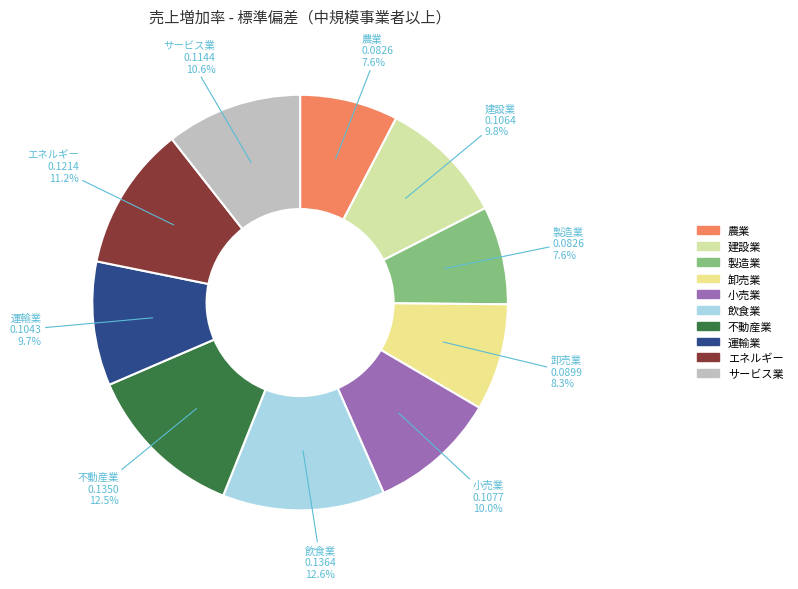

Between サービス業 and 運輸業, which is larger?

サービス業